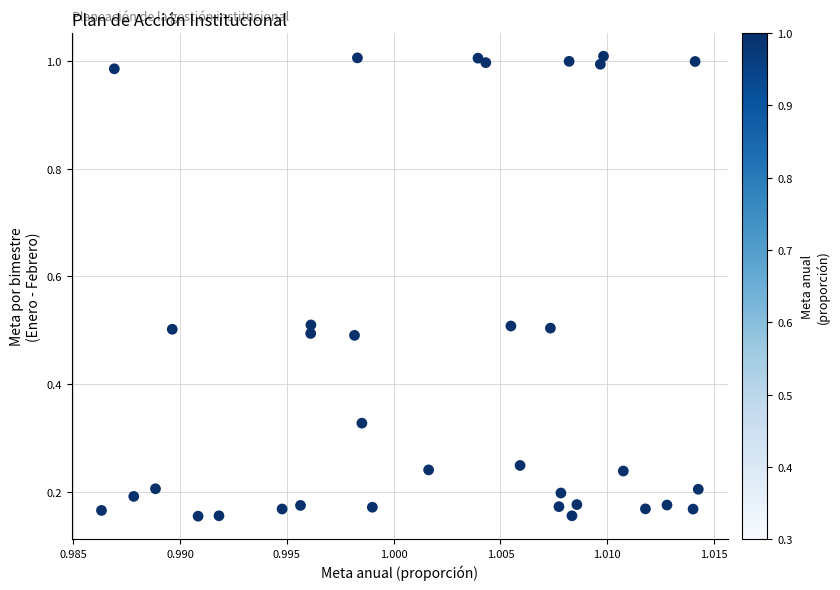

How many points are shown in the scatter plot?

34